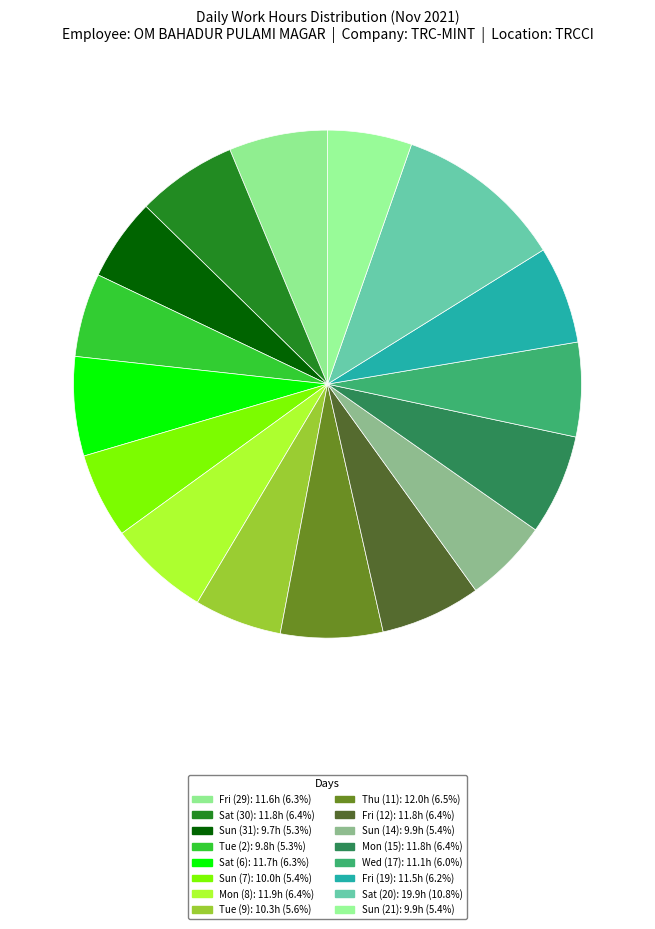

Is it true that Wed (17) is 14% of the pie?

False